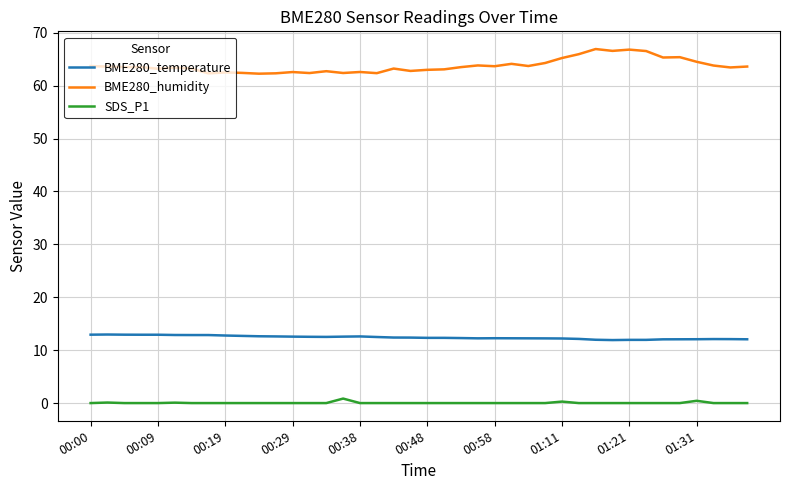

True or false: SDS_P1 and BME280_temperature cross at least once.

False